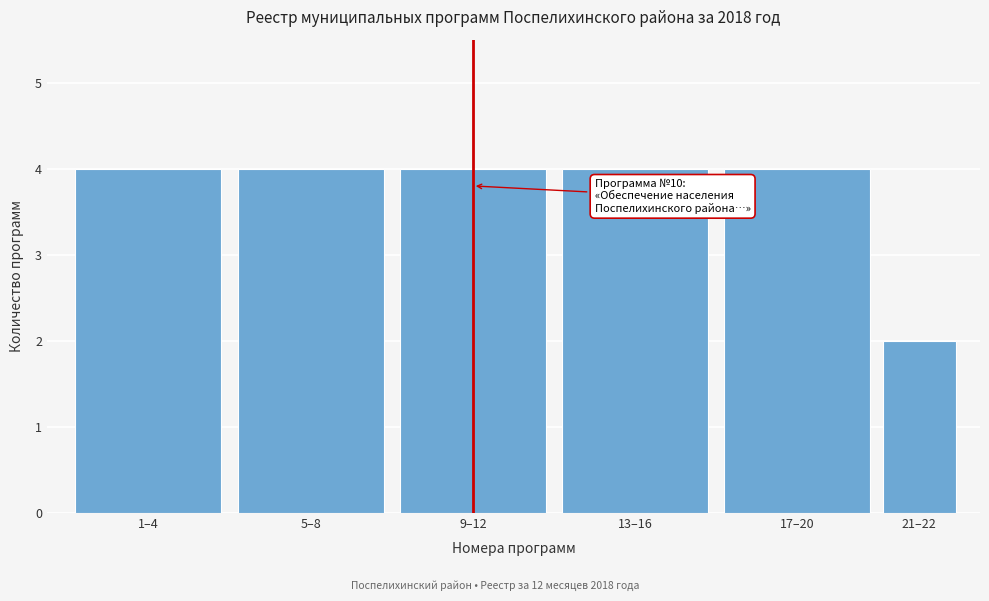

Reading left to right, list all the values displayed in this chart.

4	4	4	4	4	2